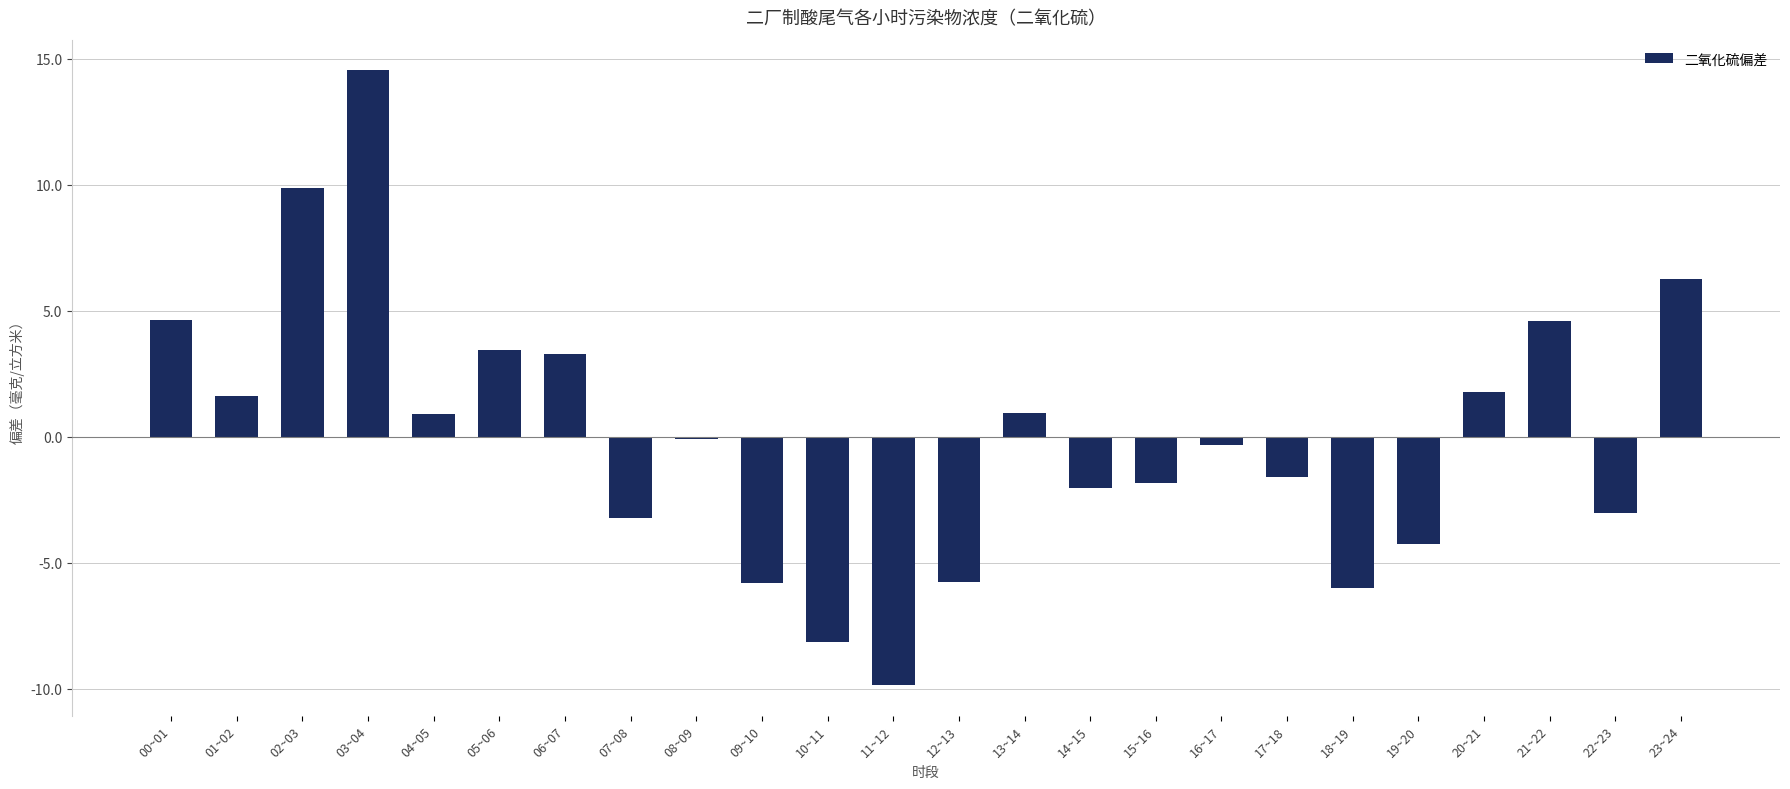

What value does the data have at 00~01?

4.6